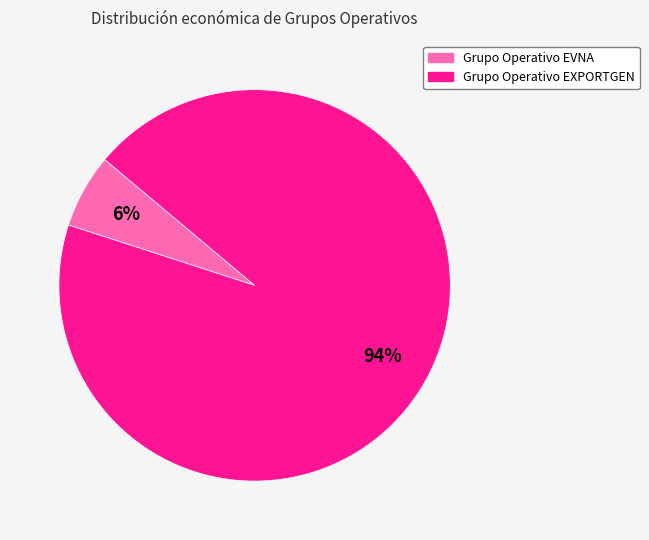

To the nearest percent, what is the difference between the largest and smallest slice percentages?

88%